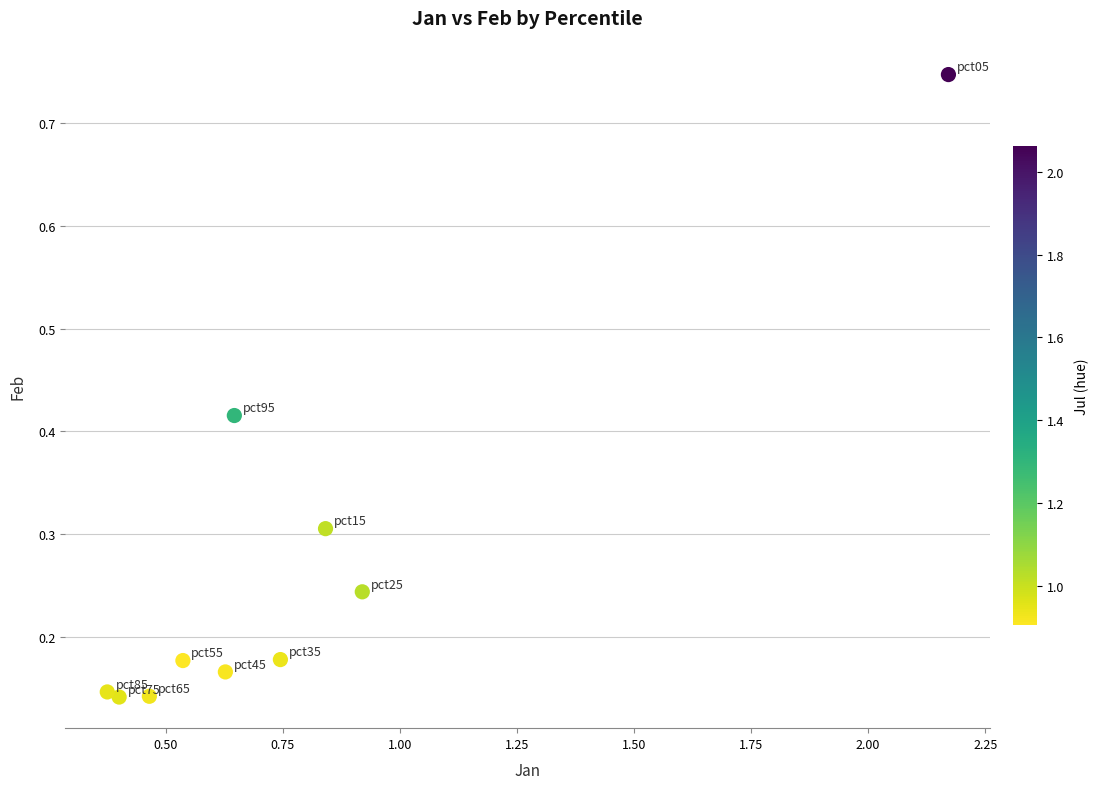

What is the range of Y values (max minus min)?

0.6